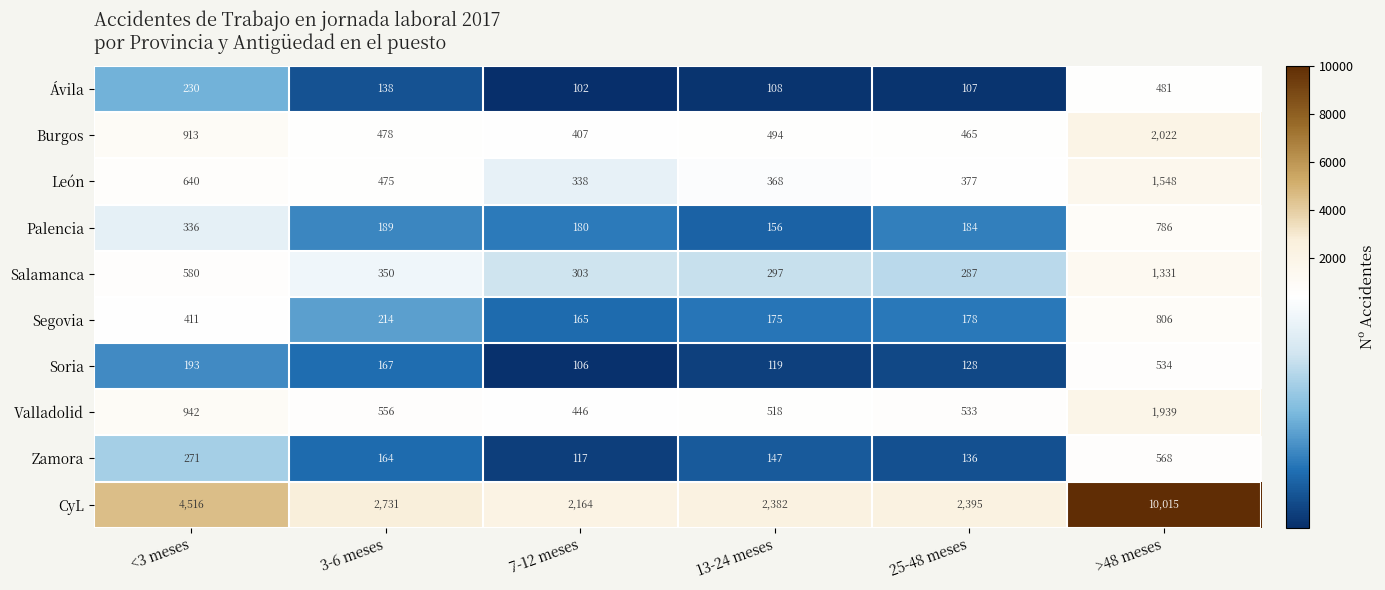

Which series has the largest total across all categories?

CyL